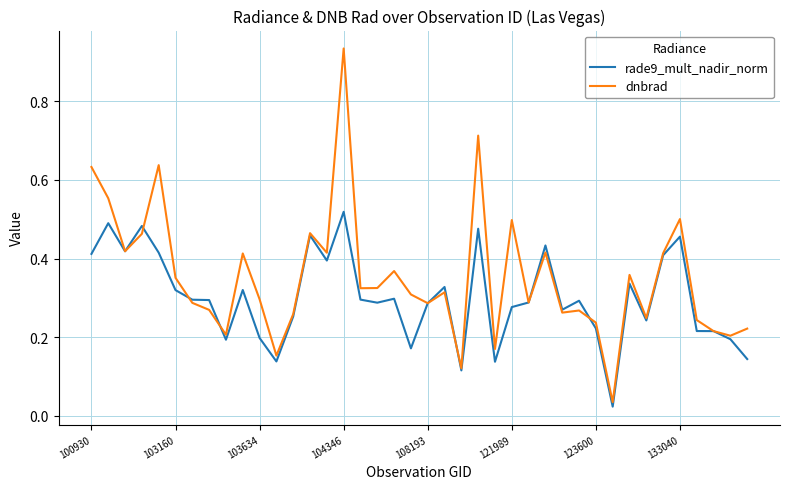

Which series has the widest spread of values?

dnbrad